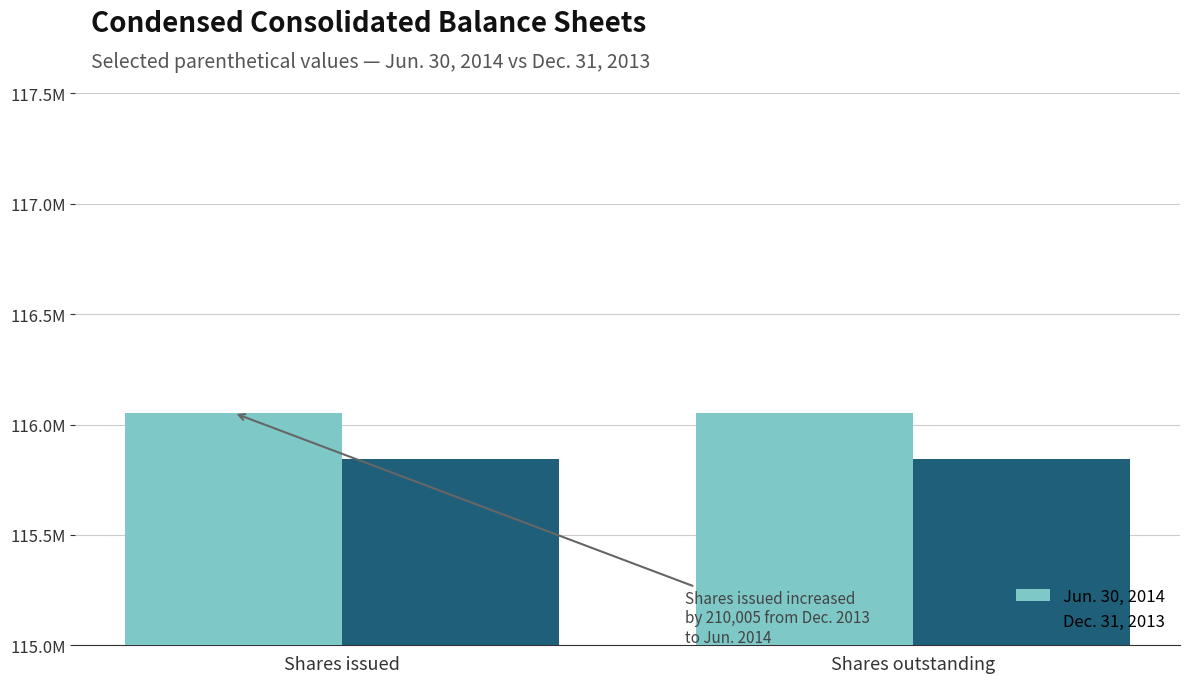

What is the label of the 1st bar from the right?

Shares outstanding